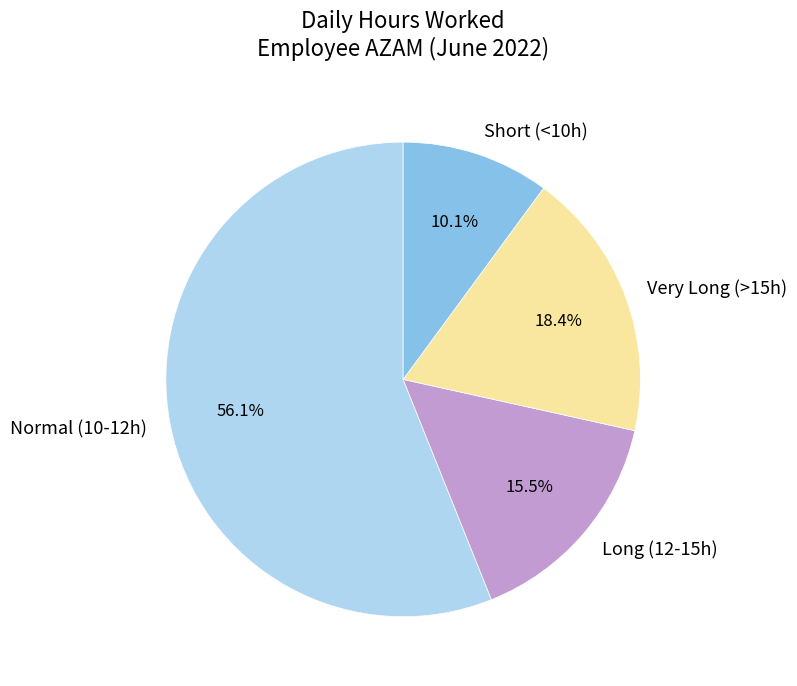

What is the ratio of the value at Short (<10h) to the value at Long (12-15h)?

0.7